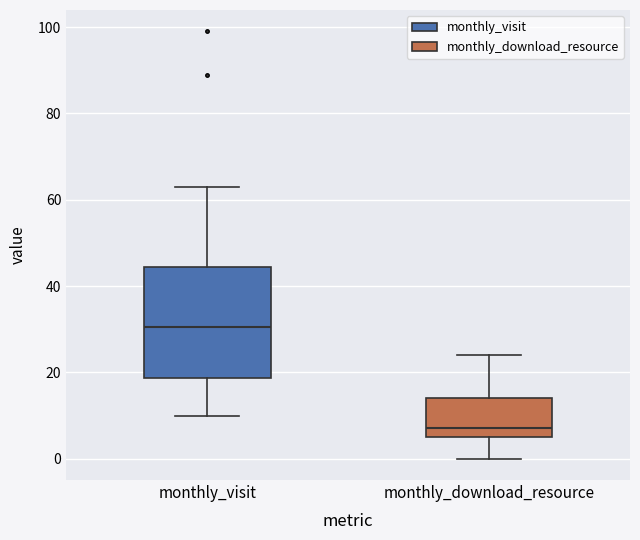

Reading left to right, read every box against the y-axis: the position of its median line, the range the box covers, and the ends of its whiskers. The values are not printed on the chart, so give them approximately, as read against the axis.

monthly_visit: median 30, box 18 to 44, whiskers 10 to 64
monthly_download_resource: median 8, box 6 to 14, whiskers 0 to 24